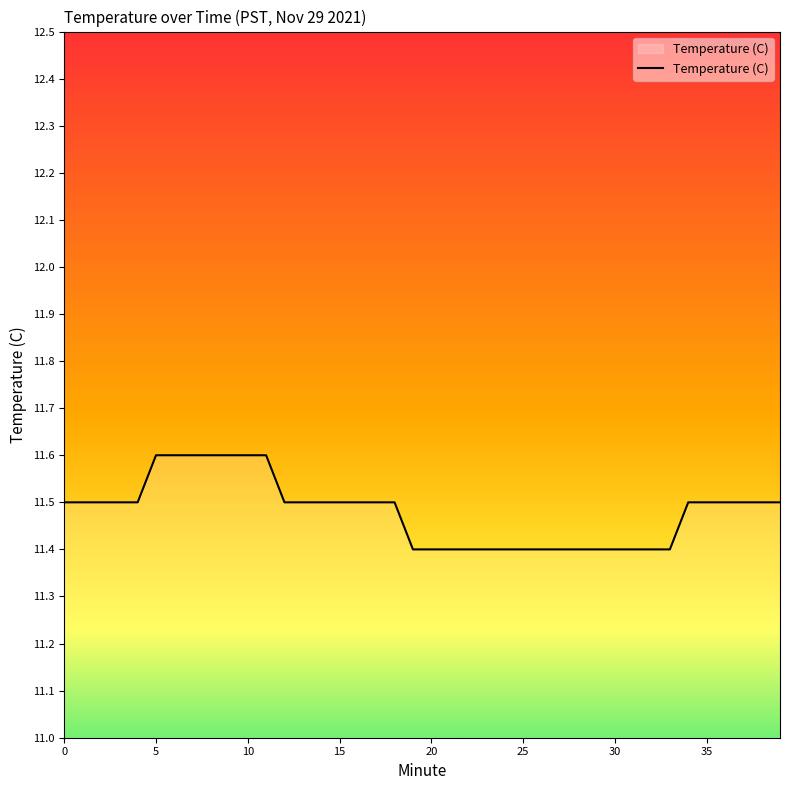

What is the minimum value shown in the chart?

11.4